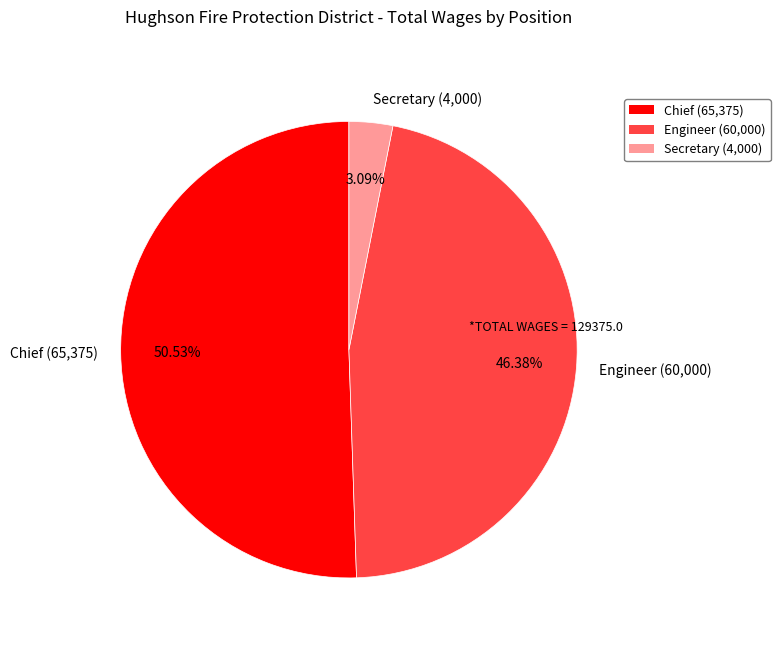

What is the total percentage of Chief and Engineer?

96.9%